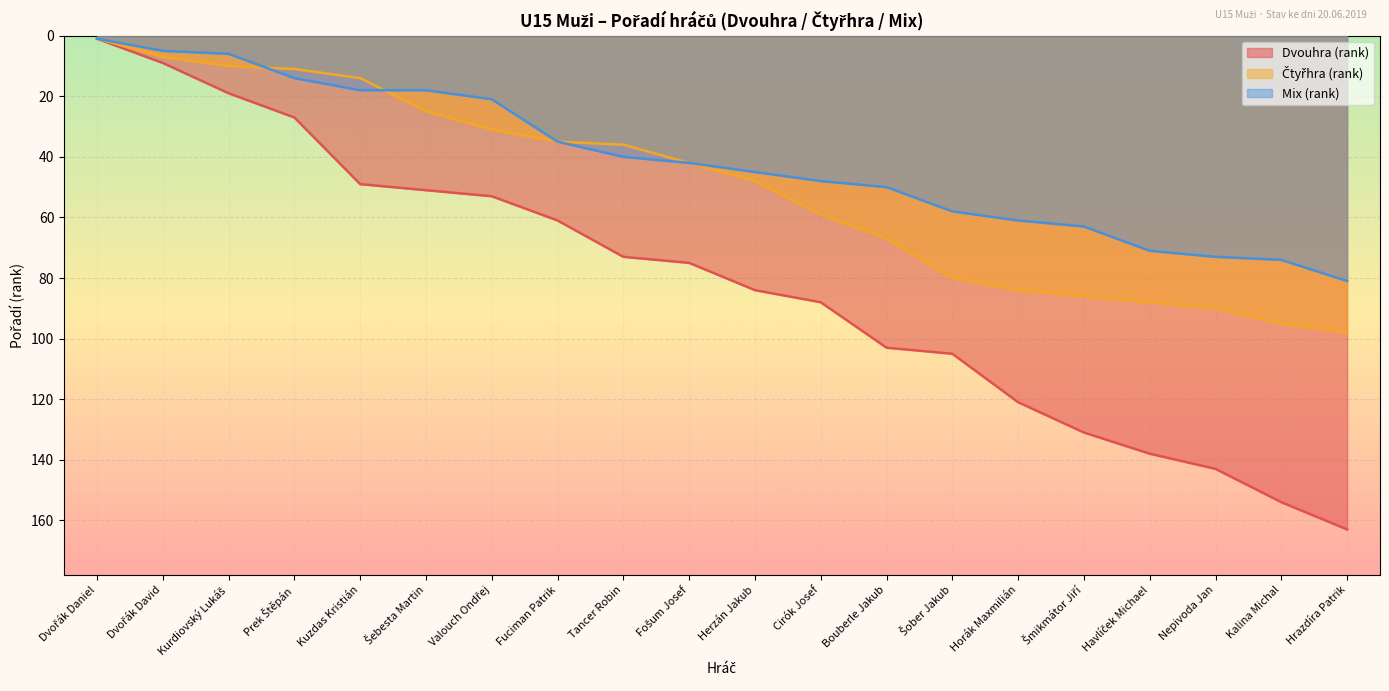

At how many categories does at least one series exceed 51?

14